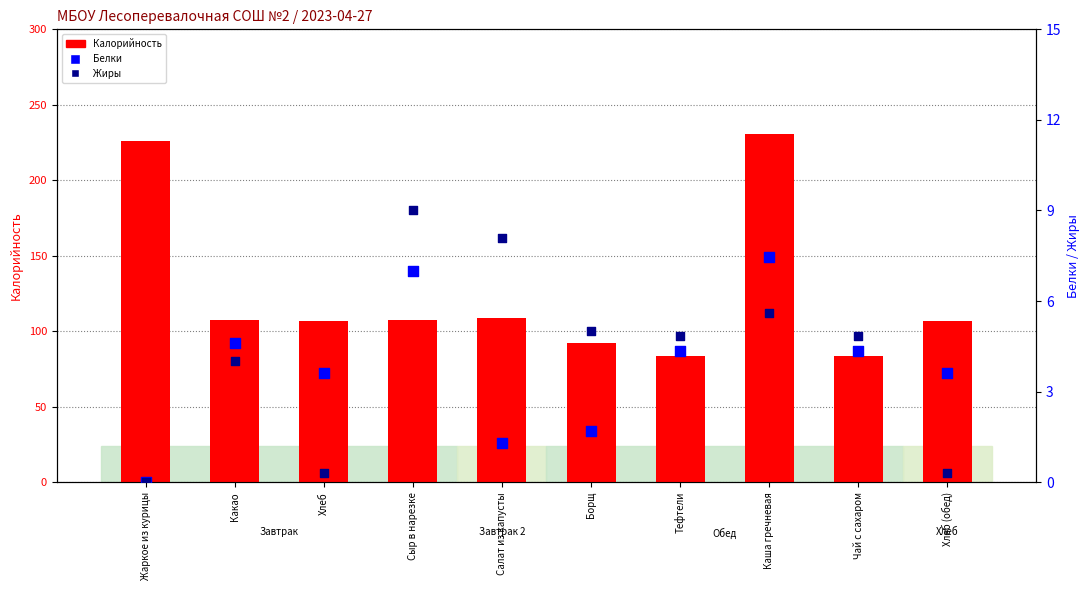

At which category is the sum across all series the highest?

Каша гречневая